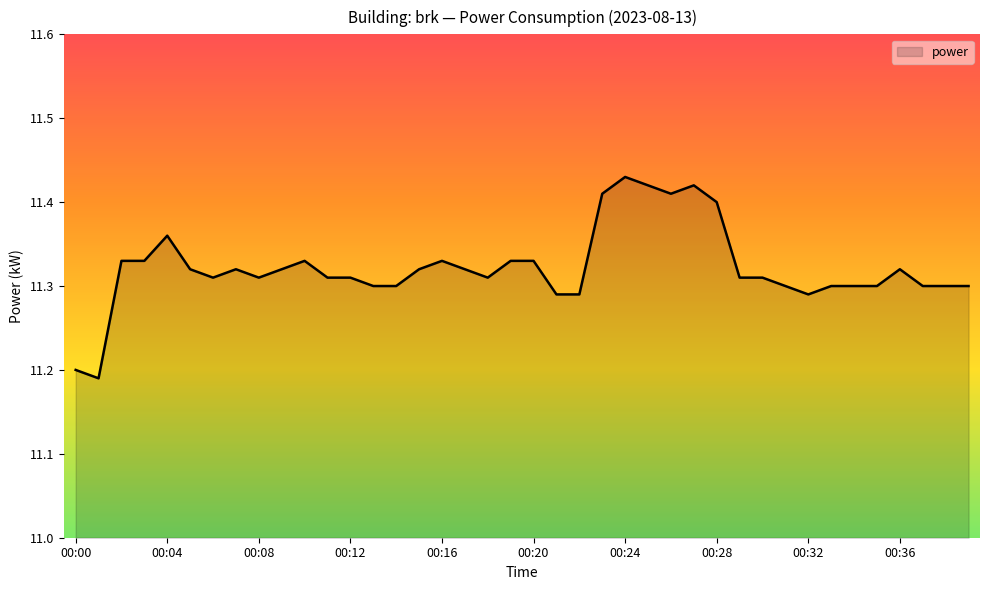

Reading left to right, what are all the values shown in this chart?

11.2	11.2	11.3	11.3	11.4	11.3	11.3	11.3	11.3	11.3	11.3	11.3	11.3	11.3	11.3	11.3	11.3	11.3	11.3	11.3	11.3	11.3	11.3	11.4	11.4	11.4	11.4	11.4	11.4	11.3	11.3	11.3	11.3	11.3	11.3	11.3	11.3	11.3	11.3	11.3